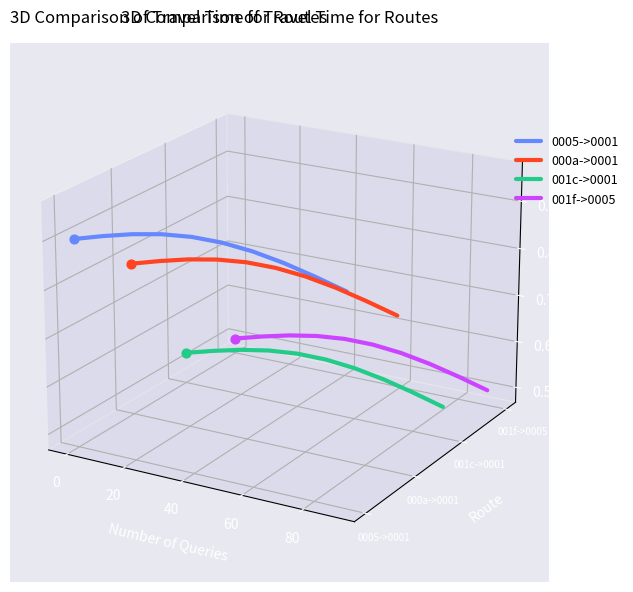

Is the value of 001c->0001 at −20 greater than the value of 000a->0001 at 100?

No